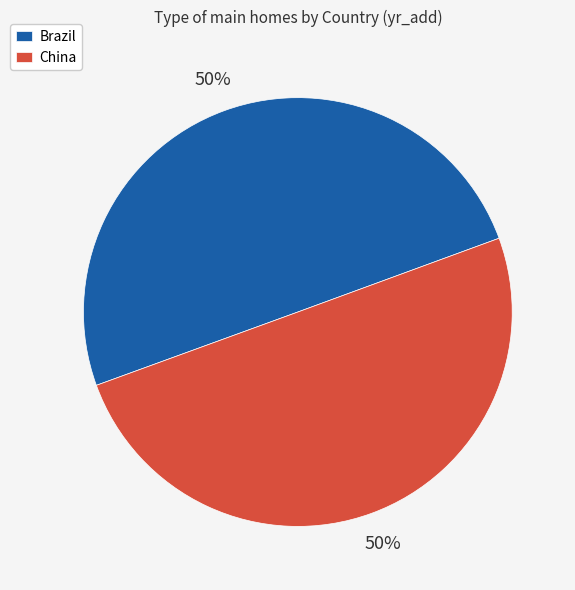

How many slices are in this pie chart?

2